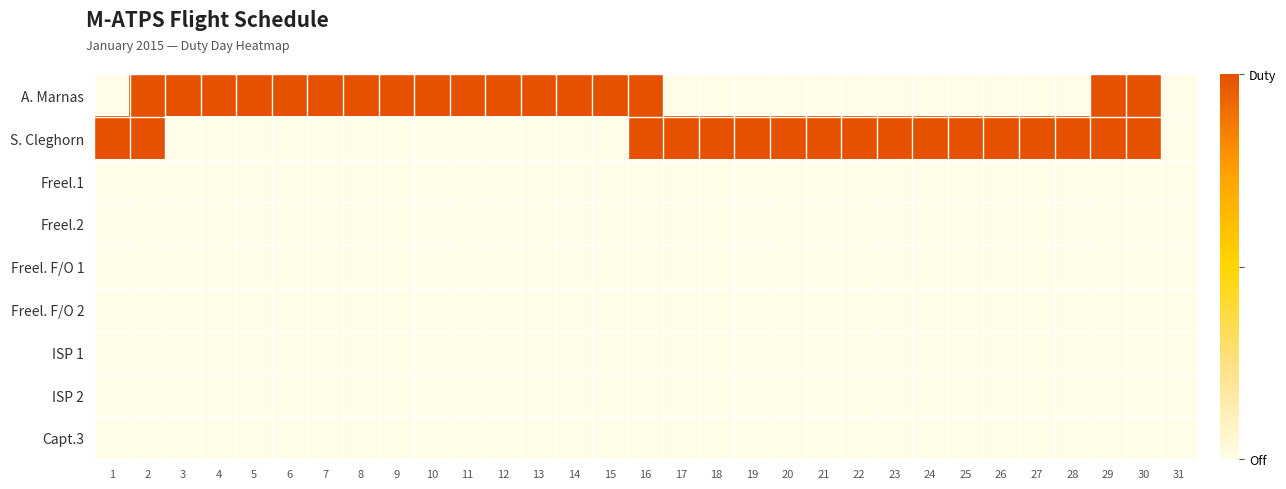

Reading left to right, what are all the values shown in this chart?

A. Marnas: 1=0	2=1	3=1	4=1	5=1	6=1	7=1	8=1	9=1	10=1	11=1	12=1	13=1	14=1	15=1	16=1	17=0	18=0	19=0	20=0	21=0	22=0	23=0	24=0	25=0	26=0	27=0	28=0	29=1	30=1	31=0
S. Cleghorn: 1=1	2=1	3=0	4=0	5=0	6=0	7=0	8=0	9=0	10=0	11=0	12=0	13=0	14=0	15=0	16=1	17=1	18=1	19=1	20=1	21=1	22=1	23=1	24=1	25=1	26=1	27=1	28=1	29=1	30=1	31=0
Freel.1: 1=0	2=0	3=0	4=0	5=0	6=0	7=0	8=0	9=0	10=0	11=0	12=0	13=0	14=0	15=0	16=0	17=0	18=0	19=0	20=0	21=0	22=0	23=0	24=0	25=0	26=0	27=0	28=0	29=0	30=0	31=0
Freel.2: 1=0	2=0	3=0	4=0	5=0	6=0	7=0	8=0	9=0	10=0	11=0	12=0	13=0	14=0	15=0	16=0	17=0	18=0	19=0	20=0	21=0	22=0	23=0	24=0	25=0	26=0	27=0	28=0	29=0	30=0	31=0
Freel. F/O 1: 1=0	2=0	3=0	4=0	5=0	6=0	7=0	8=0	9=0	10=0	11=0	12=0	13=0	14=0	15=0	16=0	17=0	18=0	19=0	20=0	21=0	22=0	23=0	24=0	25=0	26=0	27=0	28=0	29=0	30=0	31=0
Freel. F/O 2: 1=0	2=0	3=0	4=0	5=0	6=0	7=0	8=0	9=0	10=0	11=0	12=0	13=0	14=0	15=0	16=0	17=0	18=0	19=0	20=0	21=0	22=0	23=0	24=0	25=0	26=0	27=0	28=0	29=0	30=0	31=0
ISP 1: 1=0	2=0	3=0	4=0	5=0	6=0	7=0	8=0	9=0	10=0	11=0	12=0	13=0	14=0	15=0	16=0	17=0	18=0	19=0	20=0	21=0	22=0	23=0	24=0	25=0	26=0	27=0	28=0	29=0	30=0	31=0
ISP 2: 1=0	2=0	3=0	4=0	5=0	6=0	7=0	8=0	9=0	10=0	11=0	12=0	13=0	14=0	15=0	16=0	17=0	18=0	19=0	20=0	21=0	22=0	23=0	24=0	25=0	26=0	27=0	28=0	29=0	30=0	31=0
Capt.3: 1=0	2=0	3=0	4=0	5=0	6=0	7=0	8=0	9=0	10=0	11=0	12=0	13=0	14=0	15=0	16=0	17=0	18=0	19=0	20=0	21=0	22=0	23=0	24=0	25=0	26=0	27=0	28=0	29=0	30=0	31=0